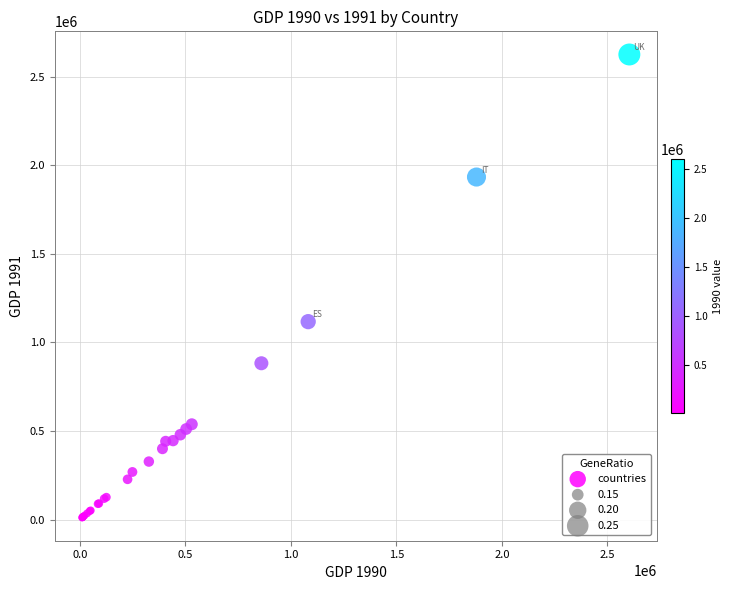

What Y value in the scatter plot is closest to 1318012?

1117051